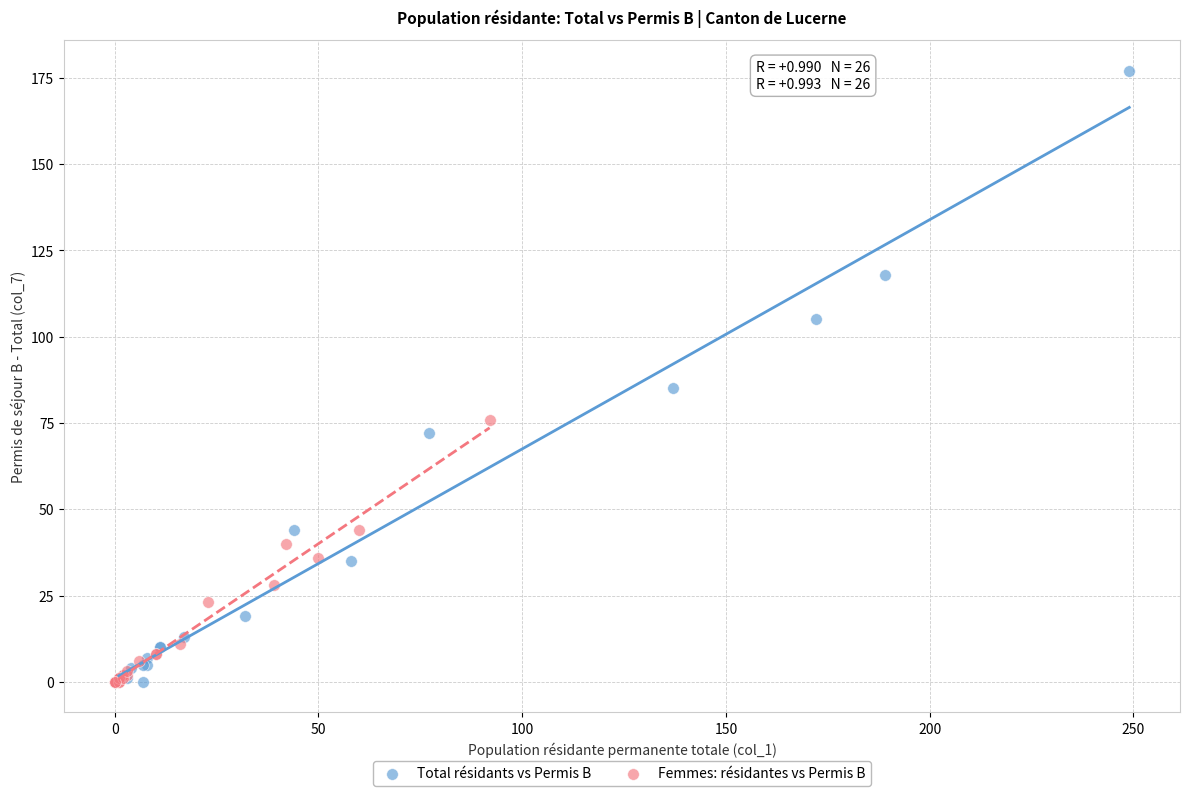

Which series contains the highest Y value?

Total résidants vs Permis B